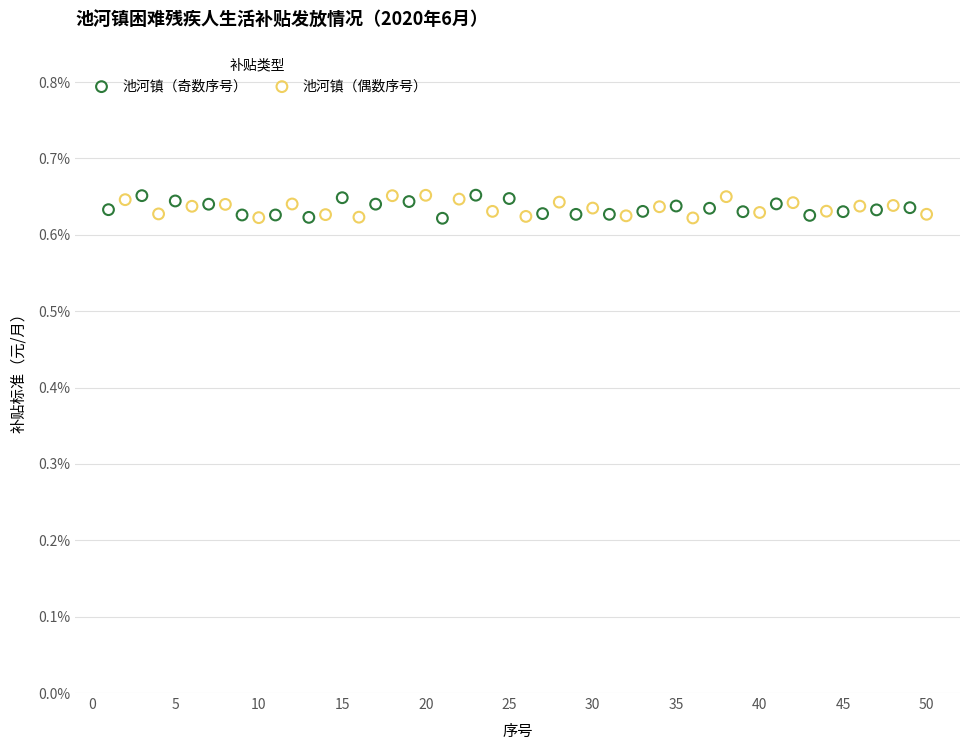

What are all the series names shown in the legend?

池河镇（奇数序号）, 池河镇（偶数序号）